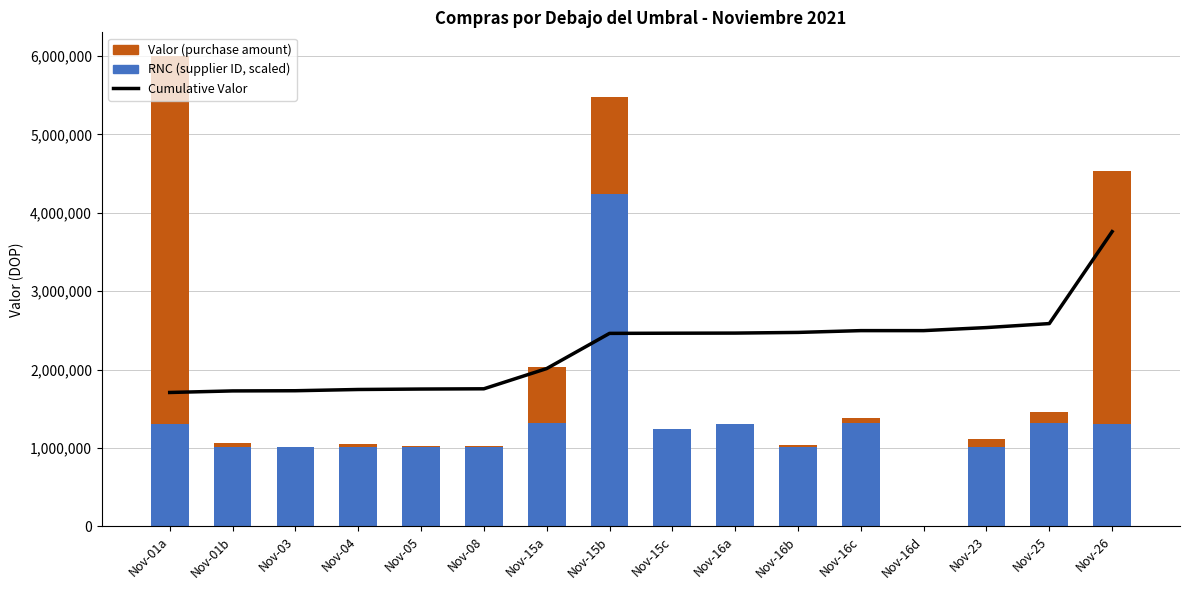

What is the sum of all Cumulative Valor values?

36171321.8